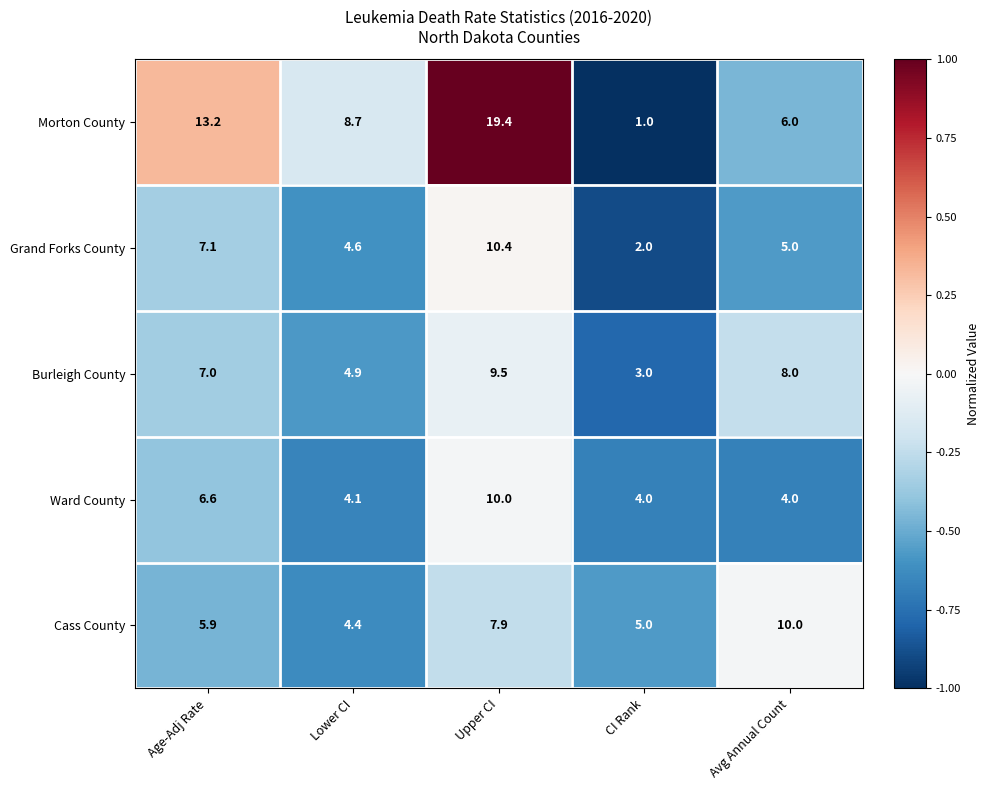

Count the number of categories in the chart.

5